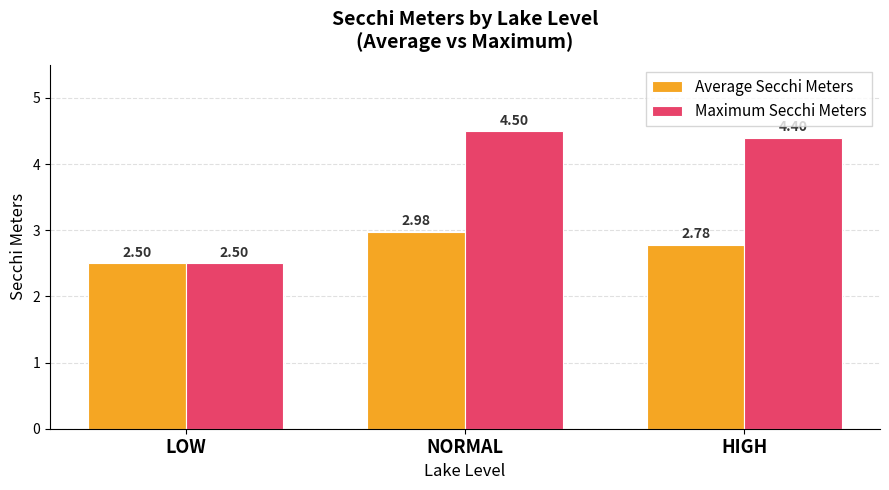

Between LOW and NORMAL, which series saw the biggest shift?

Maximum Secchi Meters